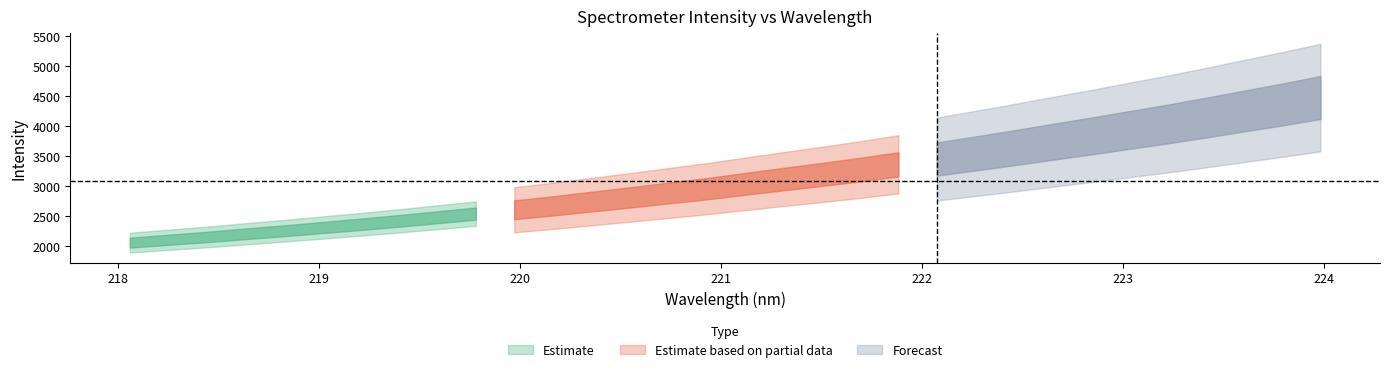

What is the maximum value for x?

224.0